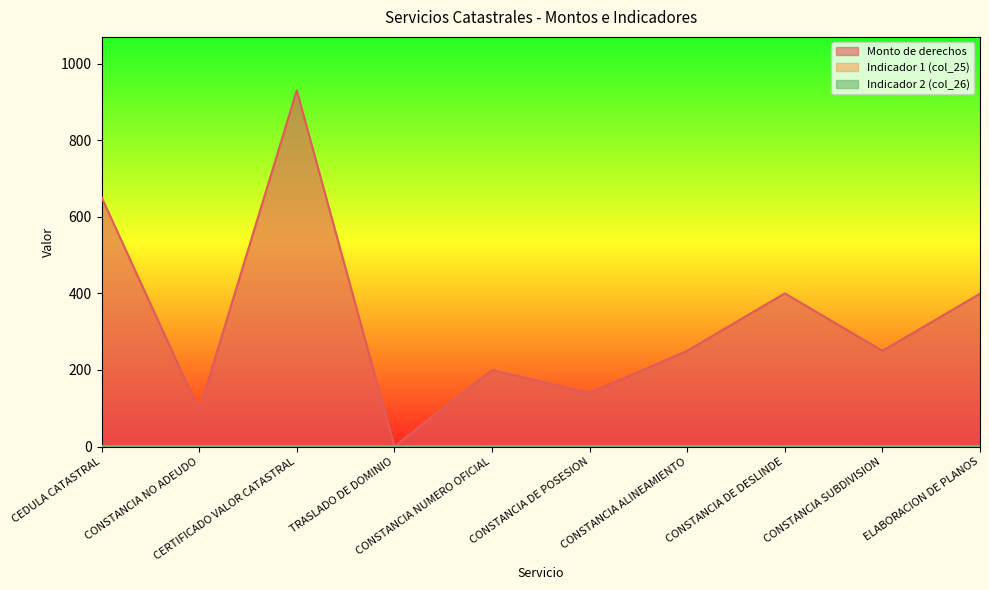

The value of Indicador 2 (col_26) at CONSTANCIA DE DESLINDE is 1.0. True or false?

True